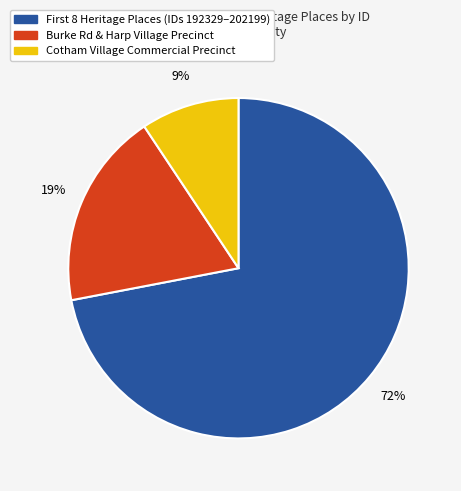

Is there any slice that represents more than half of the pie?

Yes